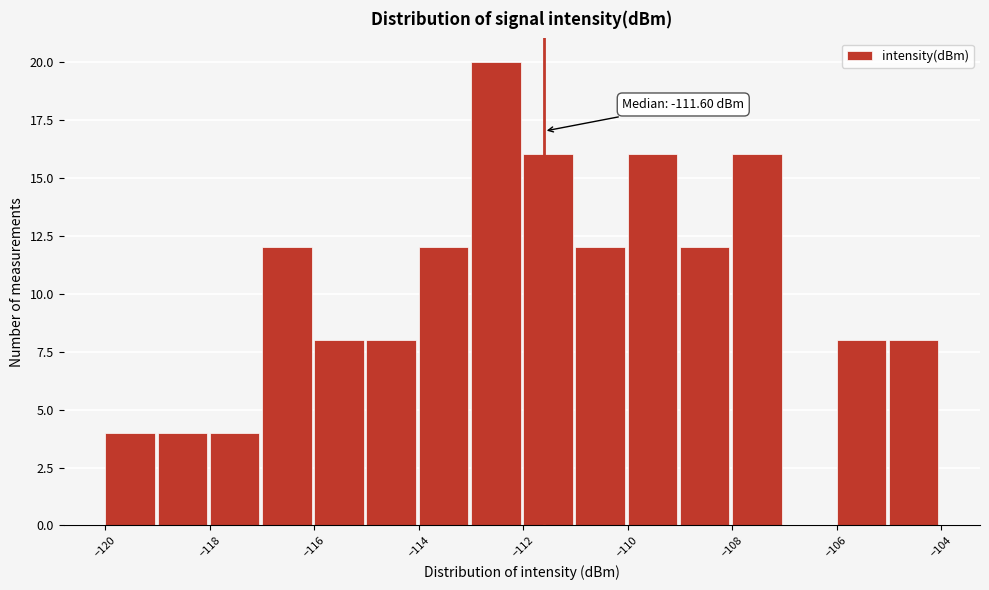

Over which range of the x-axis is the bar tallest?

-113 to -112